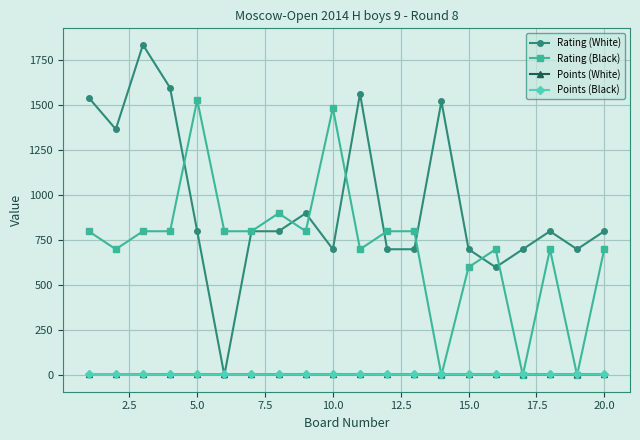

What is the sum of all Rating (Black) values?

14415.0